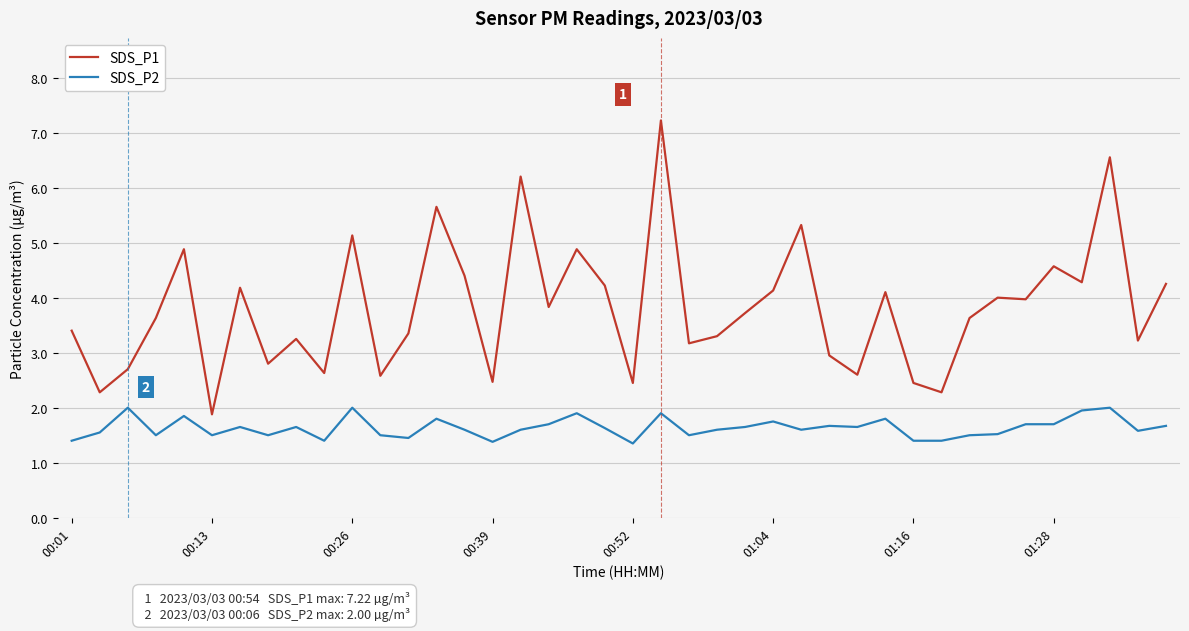

What is the minimum value shown in the chart?

1.4